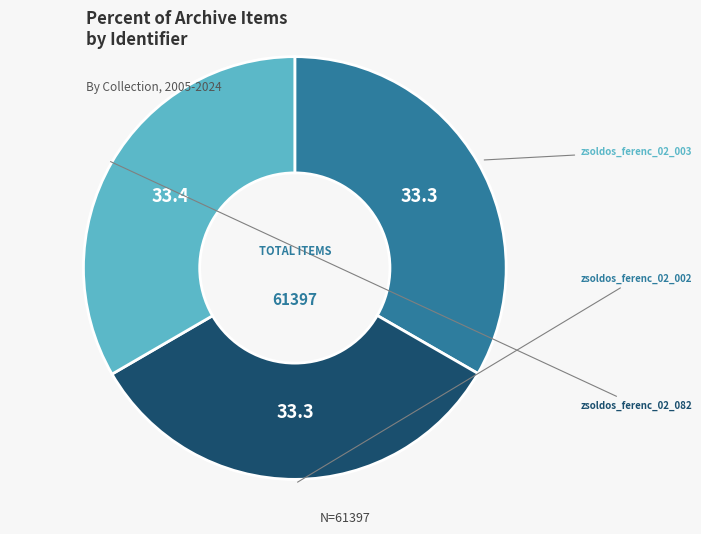

What percentage is NOT represented by zsoldos_ferenc_02_002?

66.7%